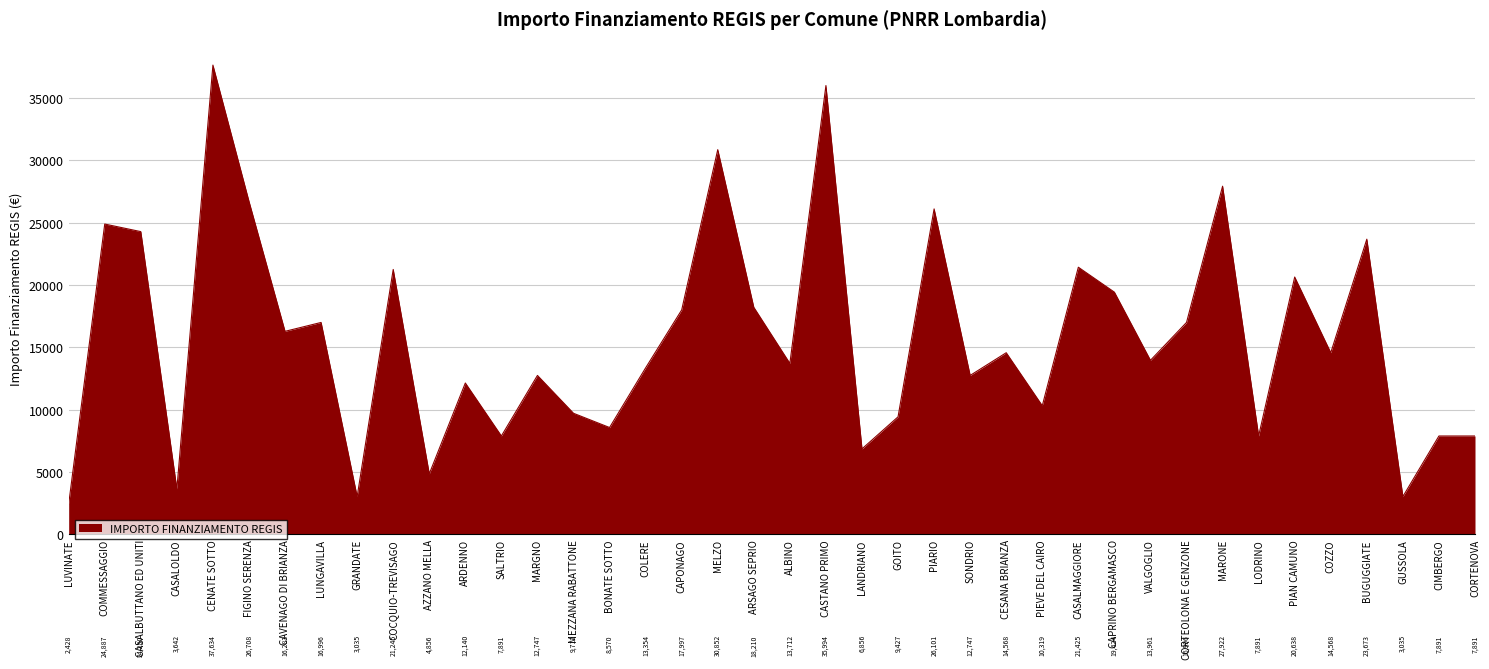

What is the sum of all values?

628506